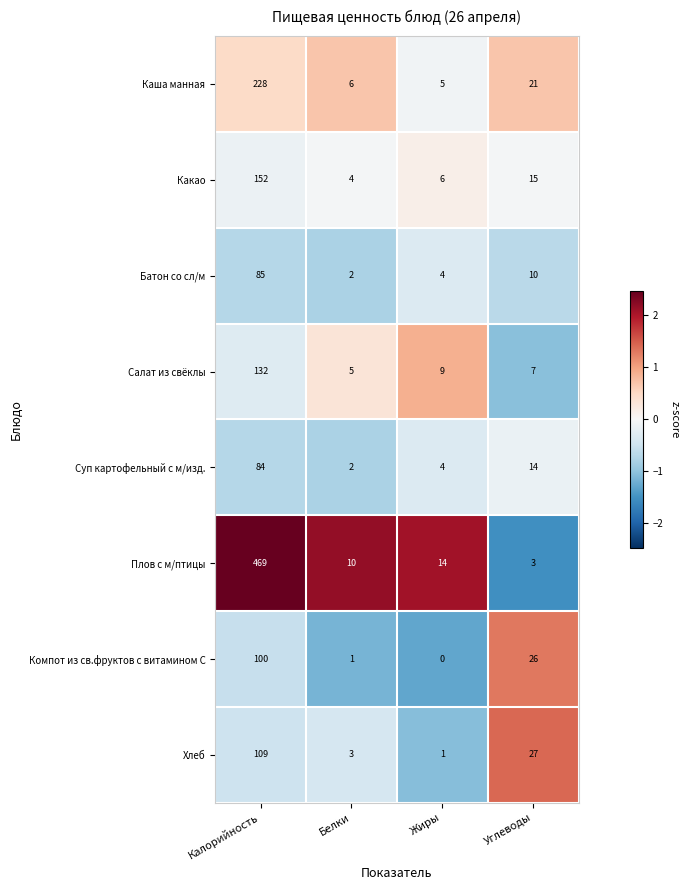

Where does the Батон со сл/м series first go above 10?

Калорийность